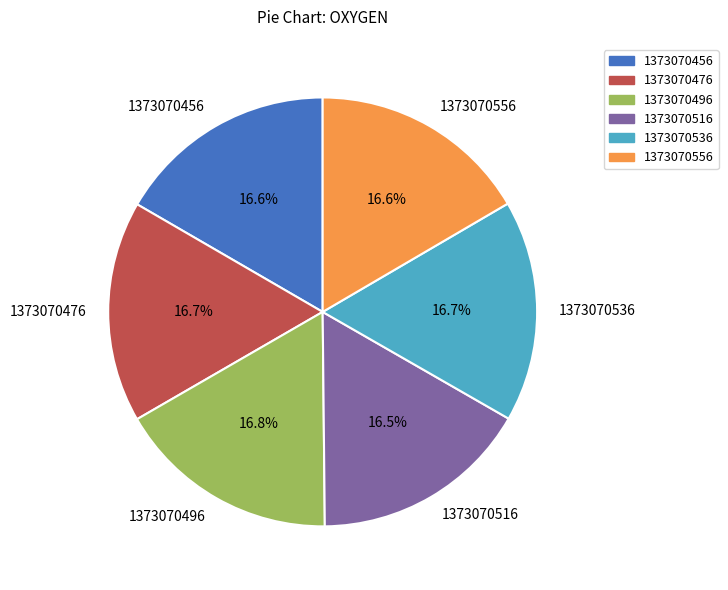

Is there a majority slice in this chart?

No